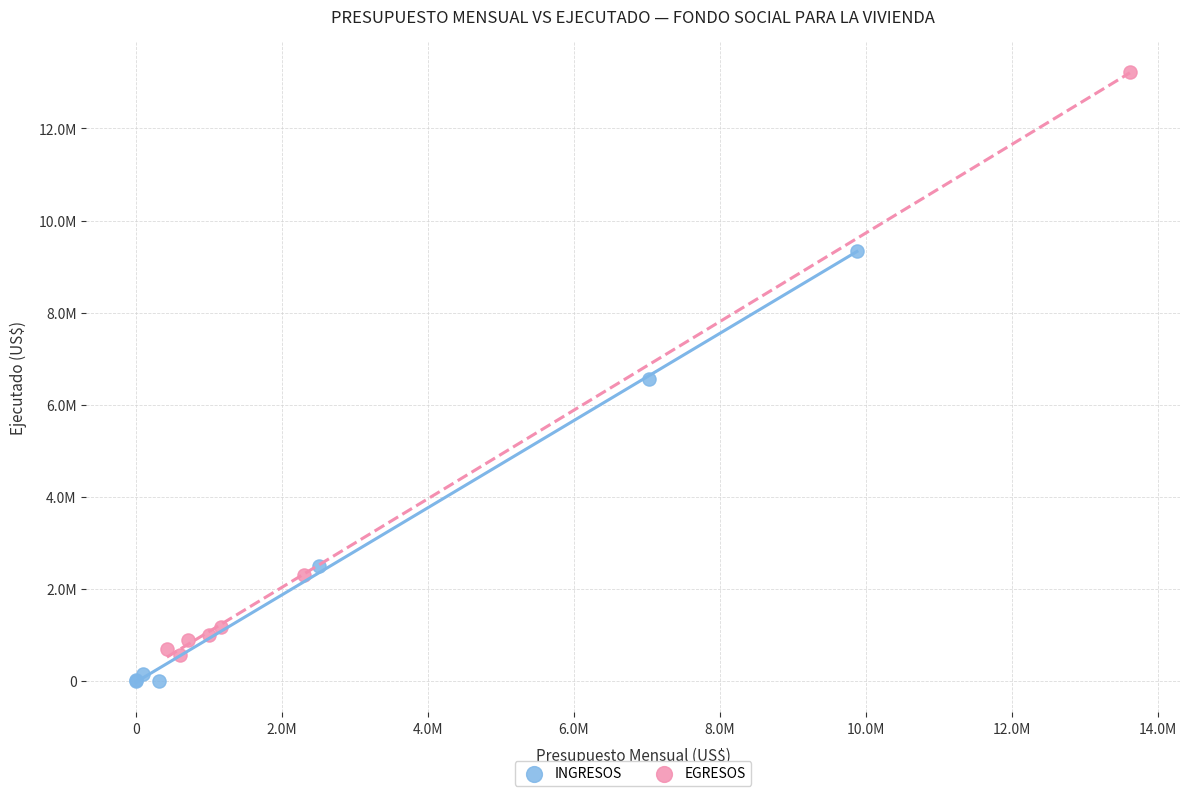

Which series contains the highest Y value?

EGRESOS